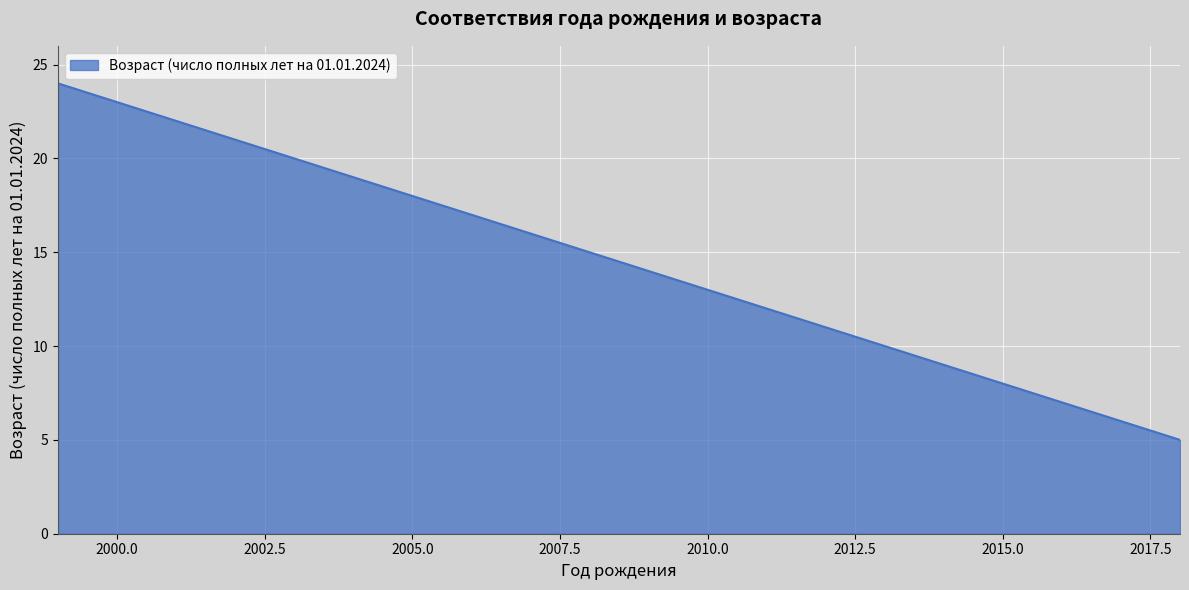

What is the change in value from 2010 to 2000?

+10